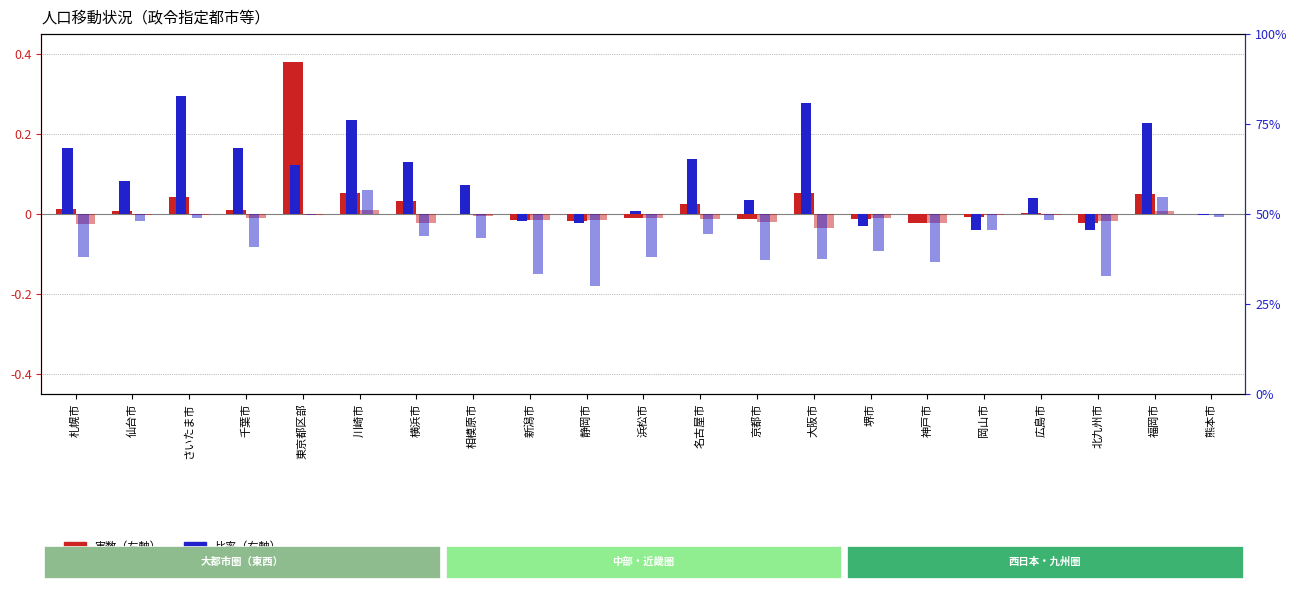

Reading left to right, list all the values displayed in this chart.

人口増加（実数）: 札幌市=0.0	仙台市=0.0	さいたま市=0.0	千葉市=0.0	東京都区部=0.4	川崎市=0.1	横浜市=0.0	相模原市=0.0	新潟市=-0.0	静岡市=-0.0	浜松市=-0.0	名古屋市=0.0	京都市=-0.0	大阪市=0.1	堺市=-0.0	神戸市=-0.0	岡山市=-0.0	広島市=0.0	北九州市=-0.0	福岡市=0.1	熊本市=-0.0
自然増加（実数）: 札幌市=-0.0	仙台市=-0.0	さいたま市=-0.0	千葉市=-0.0	東京都区部=-0.0	川崎市=0.0	横浜市=-0.0	相模原市=-0.0	新潟市=-0.0	静岡市=-0.0	浜松市=-0.0	名古屋市=-0.0	京都市=-0.0	大阪市=-0.0	堺市=-0.0	神戸市=-0.0	岡山市=-0.0	広島市=-0.0	北九州市=-0.0	福岡市=0.0	熊本市=-0.0
社会増加（比率）: 札幌市=18.4	仙台市=9.2	さいたま市=32.8	千葉市=18.4	東京都区部=13.6	川崎市=26.0	横浜市=14.4	相模原市=8.0	新潟市=-2.0	静岡市=-2.4	浜松市=0.8	名古屋市=15.2	京都市=4.0	大阪市=30.8	堺市=-3.2	神戸市=0.0	岡山市=-4.4	広島市=4.4	北九州市=-4.4	福岡市=25.2	熊本市=-0.4
自然増加（比率）: 札幌市=-12.0	仙台市=-2.0	さいたま市=-1.2	千葉市=-9.2	東京都区部=-0.4	川崎市=6.8	横浜市=-6.0	相模原市=-6.8	新潟市=-16.8	静岡市=-20.0	浜松市=-12.0	名古屋市=-5.6	京都市=-12.8	大阪市=-12.4	堺市=-10.4	神戸市=-13.2	岡山市=-4.4	広島市=-1.6	北九州市=-17.2	福岡市=4.8	熊本市=-0.8